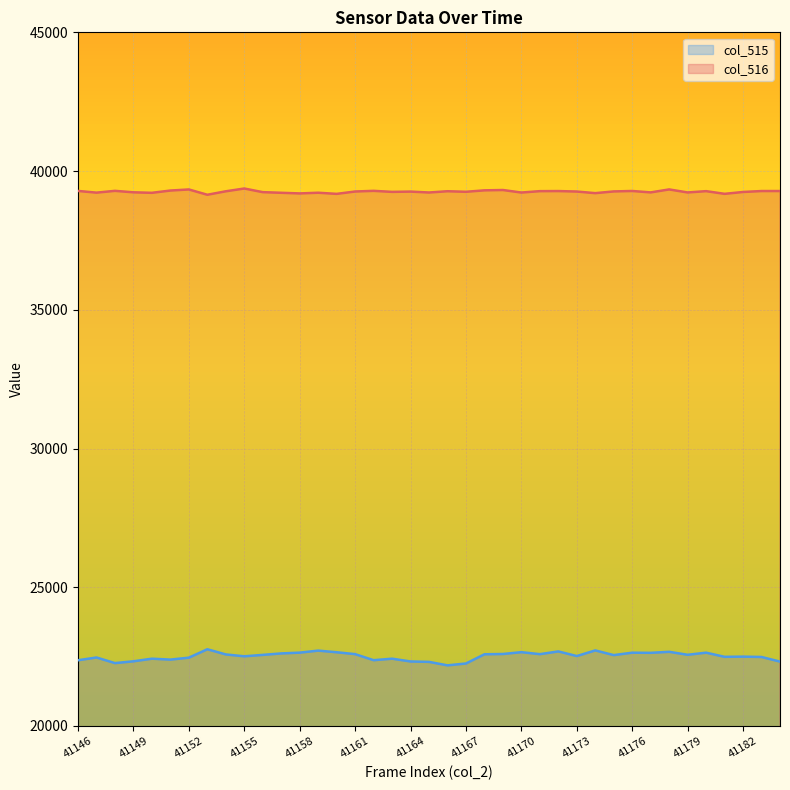

Where does the col_516 series first go above 39262?

41146